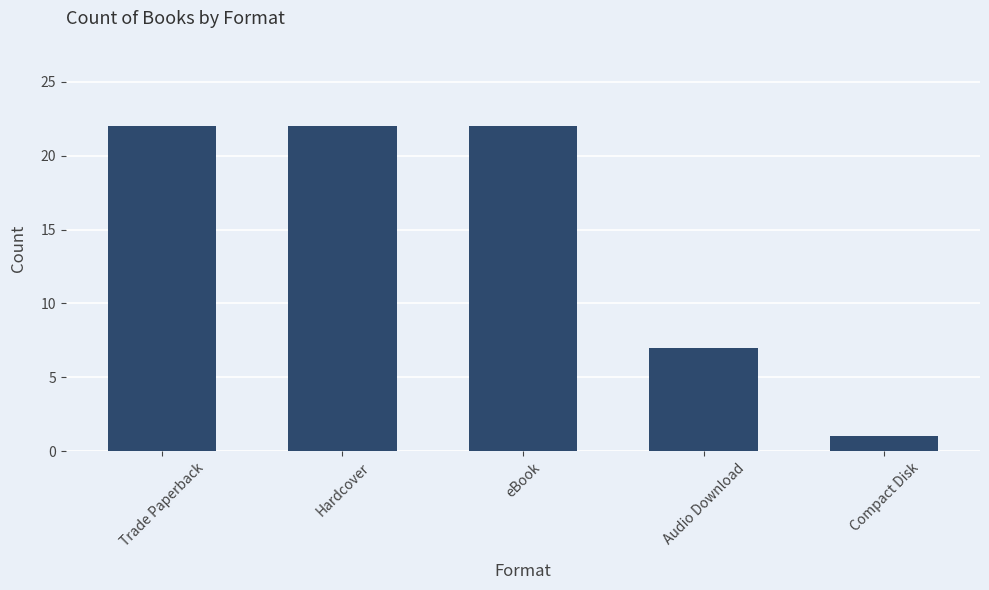

What is the difference between the values at Compact Disk and Trade Paperback?

21